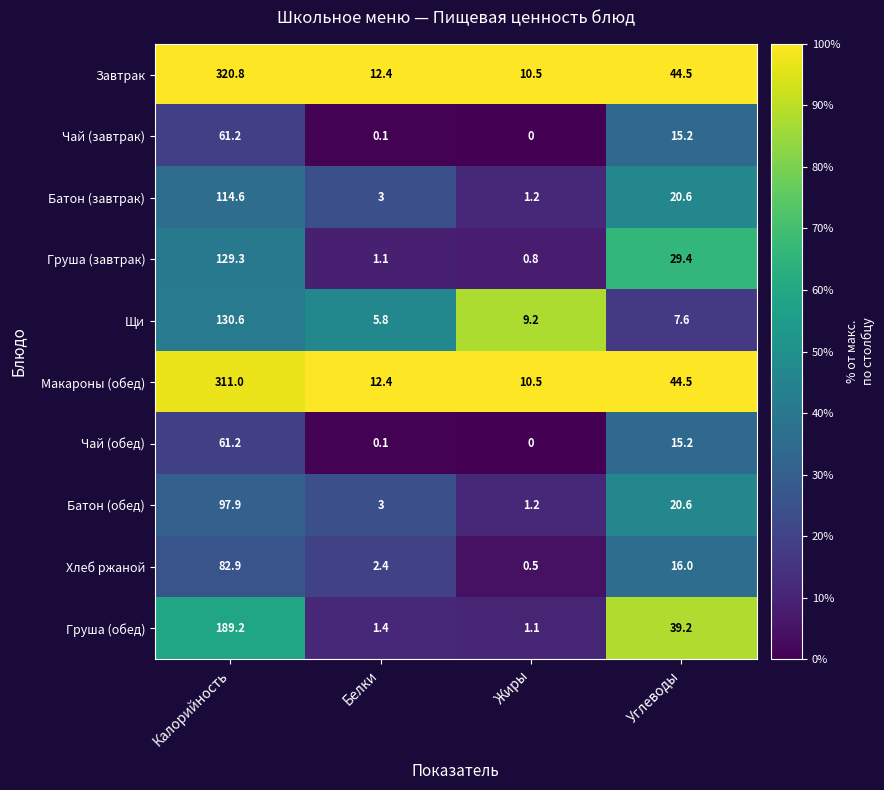

At which label does Груша (обед) first exceed 39?

Калорийность